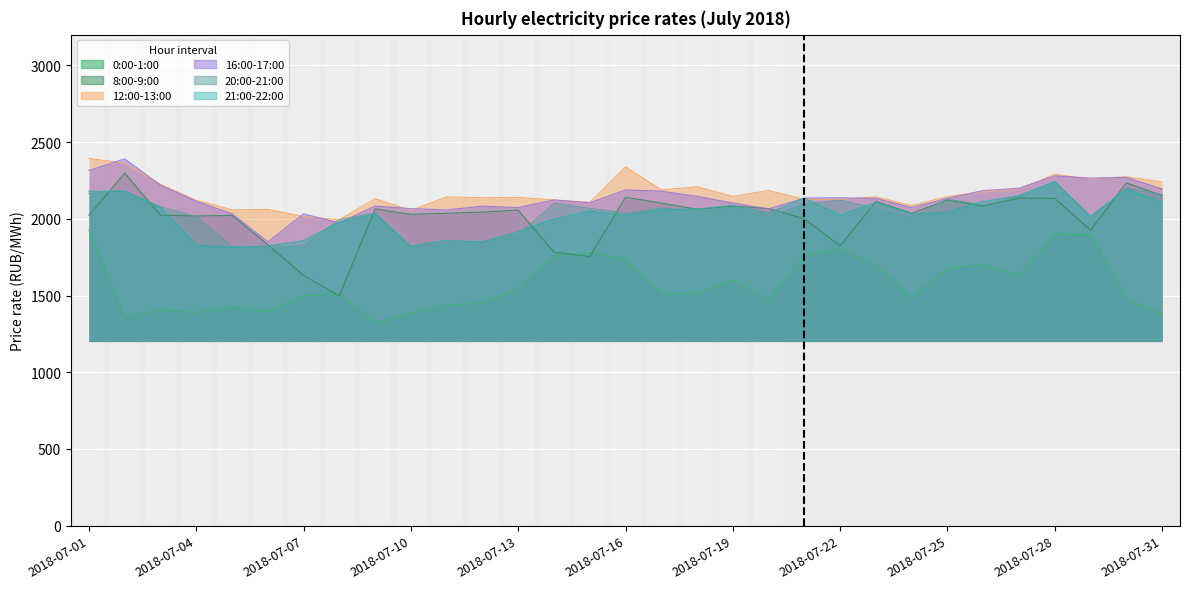

Reading right to left, what are all the values shown in this chart?

0:00-1:00: 2018-07-31=1380.2	2018-07-30=1474.5	2018-07-29=1896.6	2018-07-28=1898.2	2018-07-27=1626.8	2018-07-26=1698.7	2018-07-25=1671.2	2018-07-24=1484.8	2018-07-23=1689.1	2018-07-22=1800.2	2018-07-21=1759.8	2018-07-20=1465.3	2018-07-19=1600.3	2018-07-18=1514.4	2018-07-17=1509.6	2018-07-16=1732.8	2018-07-15=1779.2	2018-07-14=1757.4	2018-07-13=1542.3	2018-07-12=1451.5	2018-07-11=1434.3	2018-07-10=1382.4	2018-07-09=1320.4	2018-07-08=1506.3	2018-07-07=1498.8	2018-07-06=1394.8	2018-07-05=1424.7	2018-07-04=1388.5	2018-07-03=1405.0	2018-07-02=1358.4	2018-07-01=1927.4
8:00-9:00: 2018-07-31=2152.2	2018-07-30=2234.1	2018-07-29=1925.6	2018-07-28=2132.7	2018-07-27=2134.8	2018-07-26=2083.2	2018-07-25=2121.7	2018-07-24=2036.1	2018-07-23=2112.6	2018-07-22=1823.8	2018-07-21=1999.8	2018-07-20=2066.3	2018-07-19=2082.7	2018-07-18=2061.8	2018-07-17=2102.2	2018-07-16=2140.3	2018-07-15=1753.6	2018-07-14=1782.7	2018-07-13=2056.2	2018-07-12=2043.6	2018-07-11=2035.7	2018-07-10=2028.5	2018-07-09=2064.4	2018-07-08=1498.1	2018-07-07=1631.3	2018-07-06=1831.3	2018-07-05=2021.7	2018-07-04=2018.4	2018-07-03=2023.7	2018-07-02=2297.1	2018-07-01=2022.2
12:00-13:00: 2018-07-31=2239.6	2018-07-30=2274.0	2018-07-29=2258.3	2018-07-28=2290.4	2018-07-27=2191.9	2018-07-26=2175.1	2018-07-25=2145.2	2018-07-24=2086.2	2018-07-23=2143.6	2018-07-22=2126.1	2018-07-21=2126.4	2018-07-20=2184.3	2018-07-19=2145.8	2018-07-18=2208.5	2018-07-17=2188.5	2018-07-16=2339.0	2018-07-15=2106.9	2018-07-14=2122.9	2018-07-13=2139.4	2018-07-12=2136.9	2018-07-11=2142.5	2018-07-10=2054.5	2018-07-09=2130.8	2018-07-08=1993.7	2018-07-07=2014.7	2018-07-06=2061.3	2018-07-05=2058.5	2018-07-04=2121.1	2018-07-03=2224.2	2018-07-02=2361.3	2018-07-01=2394.0
16:00-17:00: 2018-07-31=2193.9	2018-07-30=2269.4	2018-07-29=2264.9	2018-07-28=2279.7	2018-07-27=2198.8	2018-07-26=2184.0	2018-07-25=2133.2	2018-07-24=2073.2	2018-07-23=2132.7	2018-07-22=2136.9	2018-07-21=2135.2	2018-07-20=2064.5	2018-07-19=2102.8	2018-07-18=2146.1	2018-07-17=2180.3	2018-07-16=2188.1	2018-07-15=2104.2	2018-07-14=2122.8	2018-07-13=2072.8	2018-07-12=2082.5	2018-07-11=2057.4	2018-07-10=2066.3	2018-07-09=2082.9	2018-07-08=1972.6	2018-07-07=2031.9	2018-07-06=1849.7	2018-07-05=2032.8	2018-07-04=2114.1	2018-07-03=2219.5	2018-07-02=2390.2	2018-07-01=2315.2
20:00-21:00: 2018-07-31=2156.1	2018-07-30=2201.5	2018-07-29=2006.7	2018-07-28=2243.9	2018-07-27=2147.9	2018-07-26=2090.5	2018-07-25=2128.0	2018-07-24=2008.8	2018-07-23=2068.7	2018-07-22=2121.5	2018-07-21=2095.4	2018-07-20=2015.6	2018-07-19=2076.9	2018-07-18=2047.9	2018-07-17=2070.9	2018-07-16=2037.4	2018-07-15=2068.1	2018-07-14=2101.8	2018-07-13=1895.1	2018-07-12=1851.2	2018-07-11=1842.7	2018-07-10=1815.6	2018-07-09=2038.3	2018-07-08=1994.6	2018-07-07=1824.4	2018-07-06=1815.2	2018-07-05=1820.3	2018-07-04=2016.2	2018-07-03=2078.3	2018-07-02=2182.4	2018-07-01=2165.6
21:00-22:00: 2018-07-31=2108.4	2018-07-30=2191.9	2018-07-29=2017.1	2018-07-28=2240.9	2018-07-27=2150.1	2018-07-26=2112.7	2018-07-25=2042.3	2018-07-24=2030.7	2018-07-23=2107.3	2018-07-22=2022.8	2018-07-21=2134.8	2018-07-20=2036.4	2018-07-19=2086.8	2018-07-18=2063.3	2018-07-17=2059.8	2018-07-16=2023.2	2018-07-15=2049.5	2018-07-14=1997.4	2018-07-13=1916.2	2018-07-12=1848.7	2018-07-11=1860.4	2018-07-10=1821.1	2018-07-09=2032.0	2018-07-08=1978.3	2018-07-07=1856.4	2018-07-06=1822.8	2018-07-05=1814.0	2018-07-04=1827.0	2018-07-03=2073.4	2018-07-02=2178.4	2018-07-01=2179.4